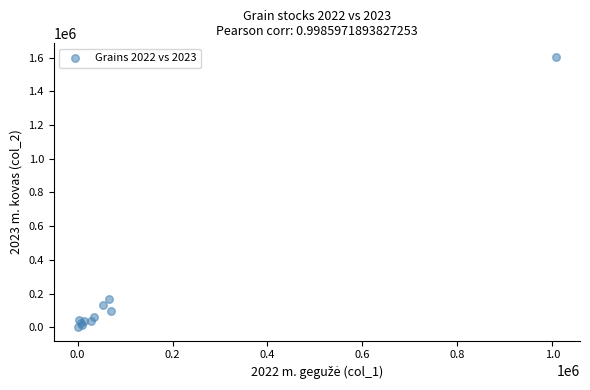

What Y value in the scatter plot is closest to 802173?

169711.5